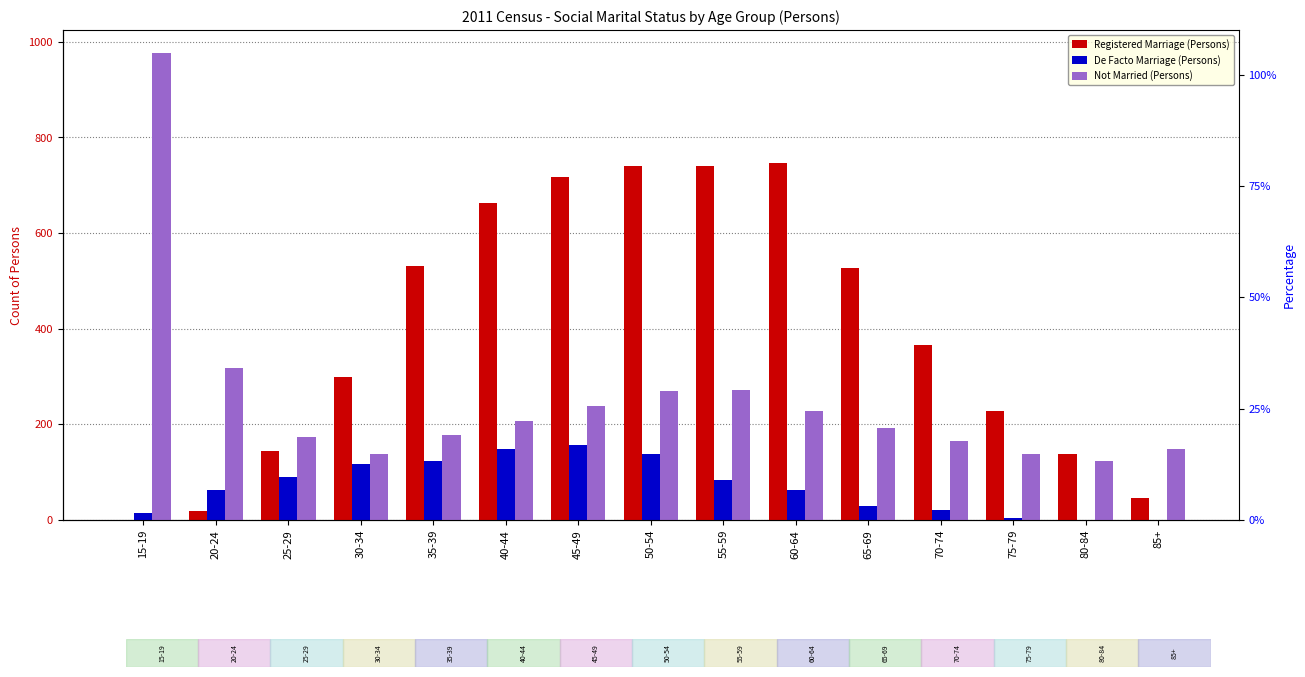

Which series has the largest total across all categories?

Registered Marriage (Persons)